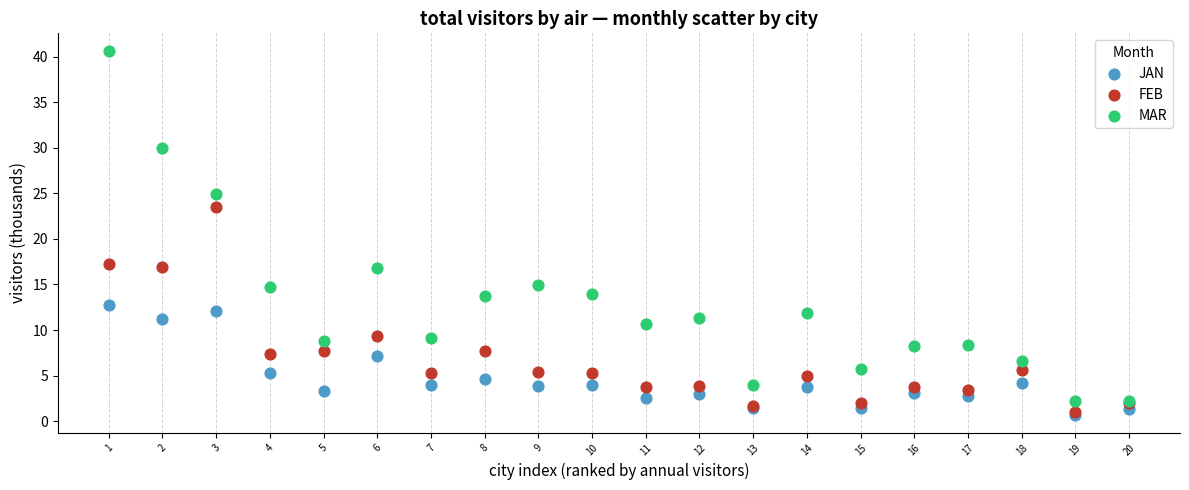

In the MAR series, what Y value is closest to 21?

24.9